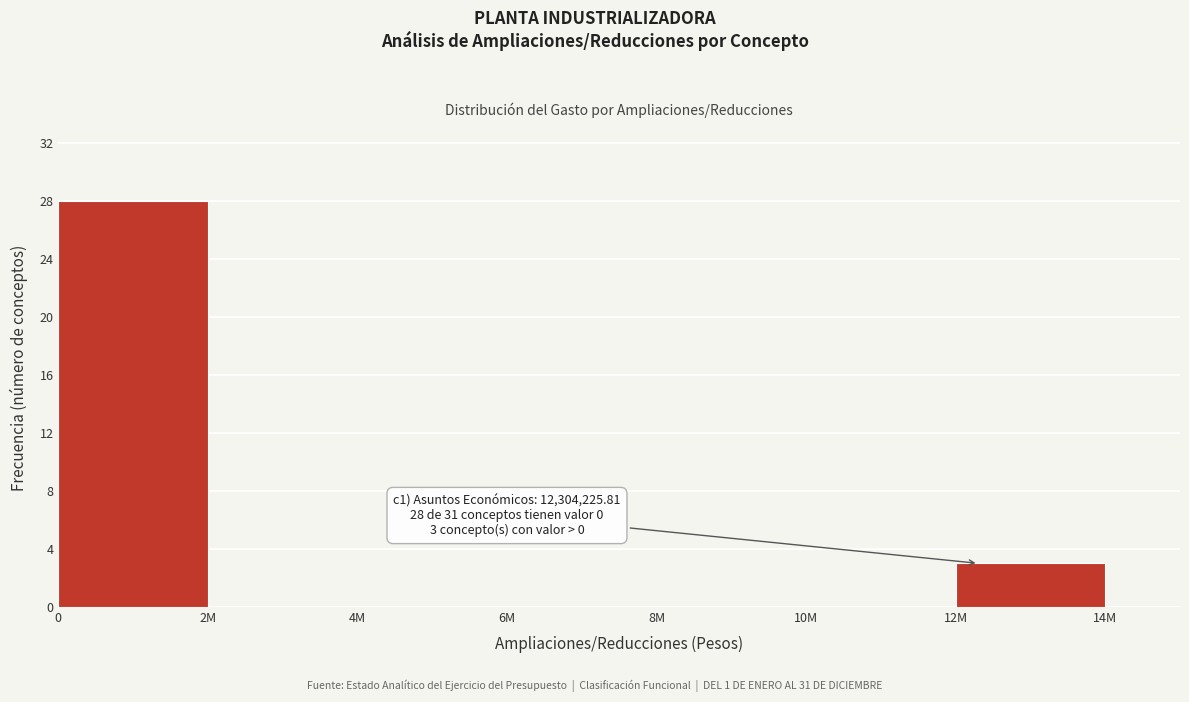

Reading left to right, what are all the values shown in this chart?

0=28	2M=0	4M=0	6M=0	8M=0	10M=0	12M=3